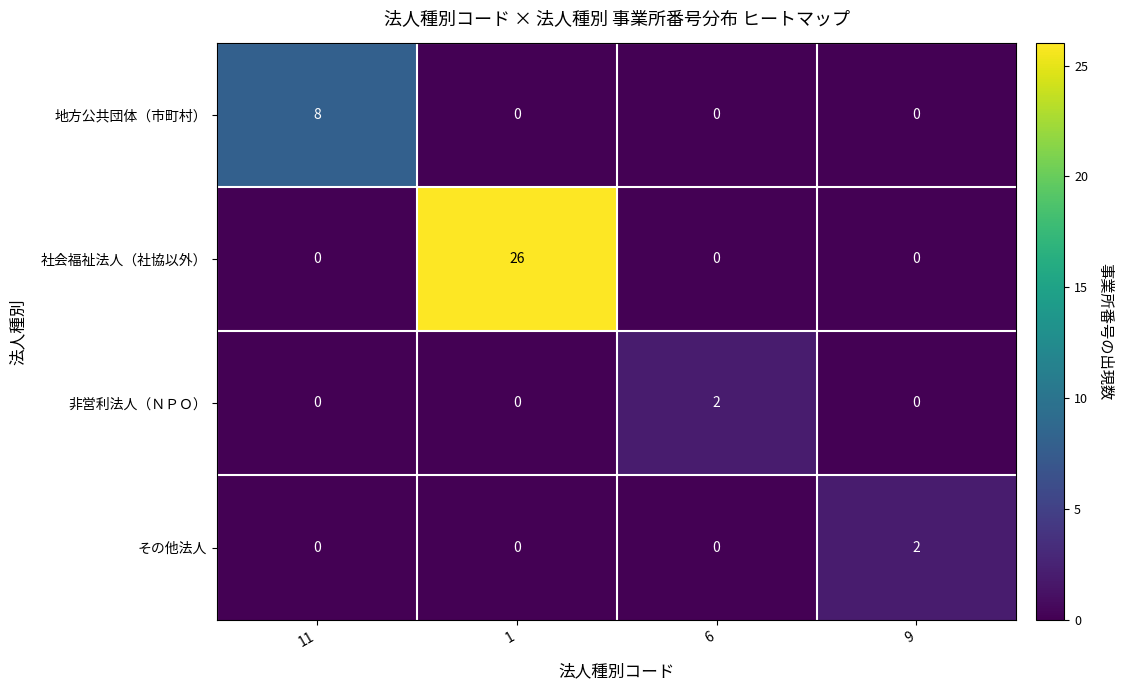

What is the total value across all series at 6?

2